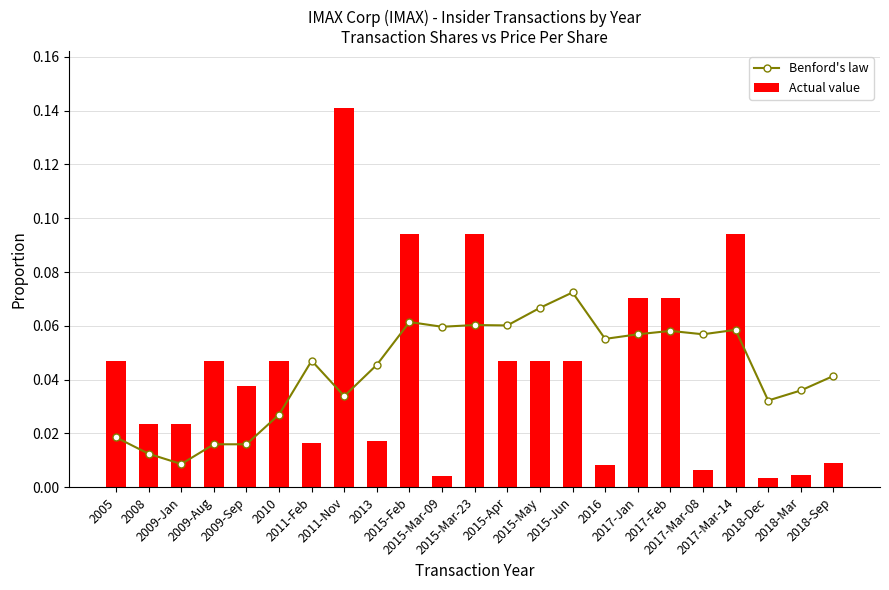

What is the maximum value shown in the chart?

0.1